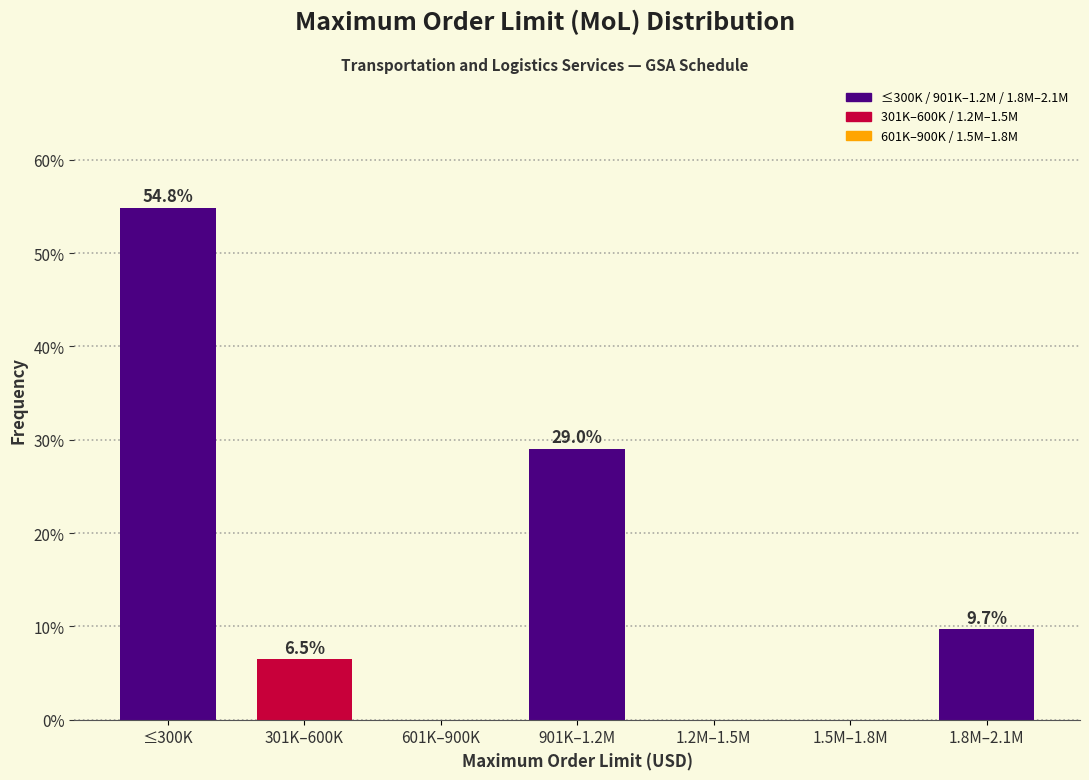

Reading left to right, extract all data points from this chart.

≤300K=54.8	301K–600K=6.5	601K–900K=0.0	901K–1.2M=29.0	1.2M–1.5M=0.0	1.5M–1.8M=0.0	1.8M–2.1M=9.7